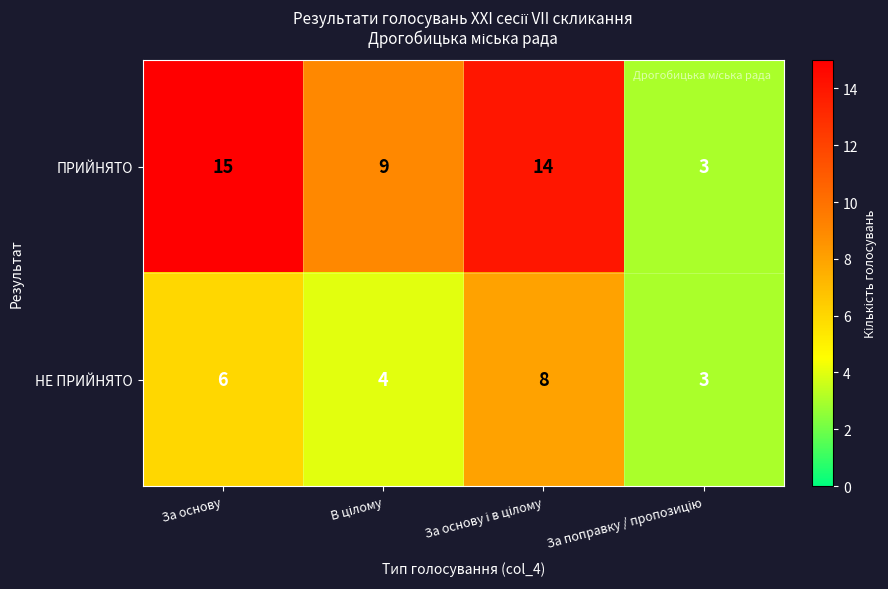

What is the difference between the second highest and minimum values in the НЕ ПРИЙНЯТО series?

3